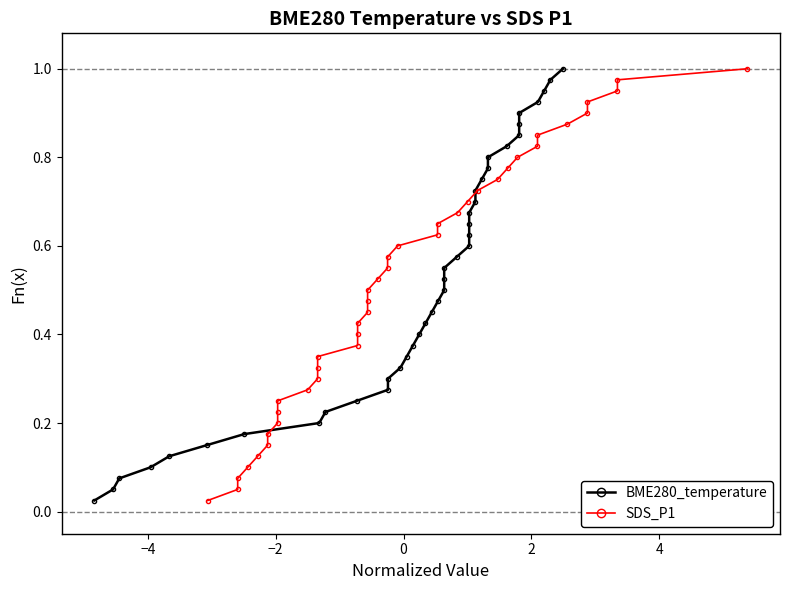

True or false: SDS_P1 has more than 0 points higher than both neighbors.

False